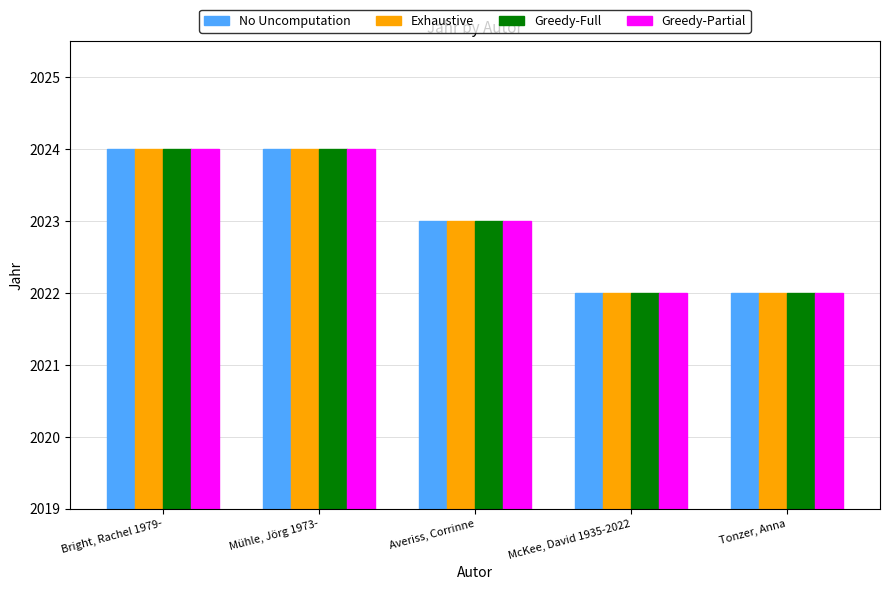

Reading left to right, what are all the values shown in this chart?

No Uncomputation: 2024	2024	2023	2022	2022
Exhaustive: 2024	2024	2023	2022	2022
Greedy-Full: 2024	2024	2023	2022	2022
Greedy-Partial: 2024	2024	2023	2022	2022